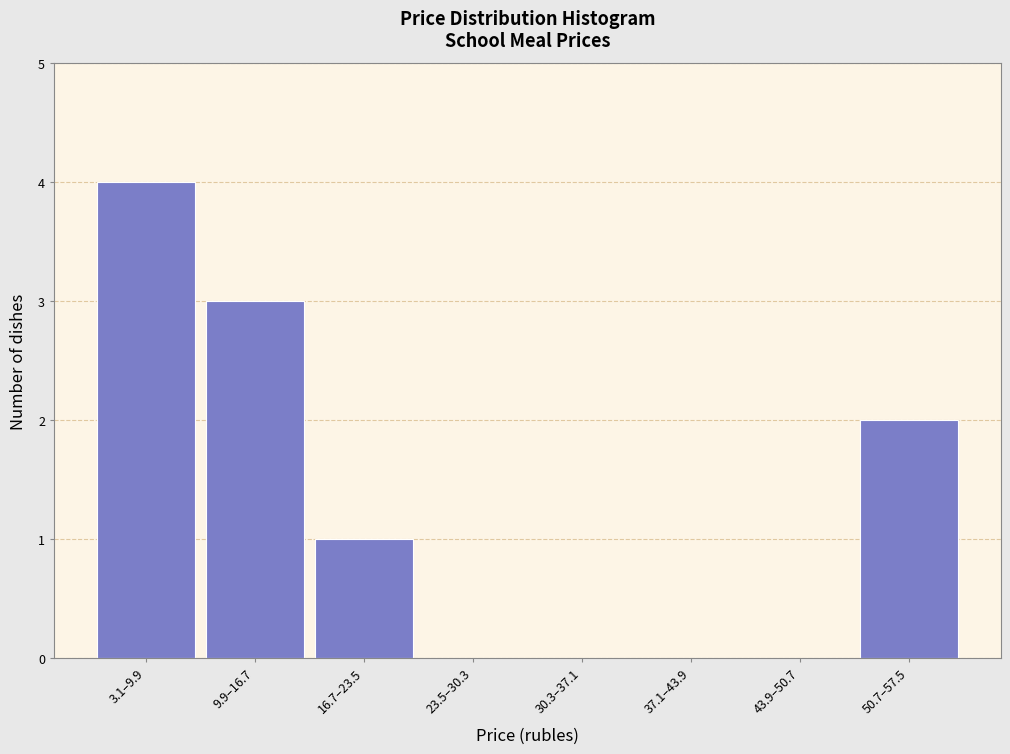

Reading left to right, extract all data points from this chart.

3.1–9.9=4	9.9–16.7=3	16.7–23.5=1	23.5–30.3=0	30.3–37.1=0	37.1–43.9=0	43.9–50.7=0	50.7–57.5=2